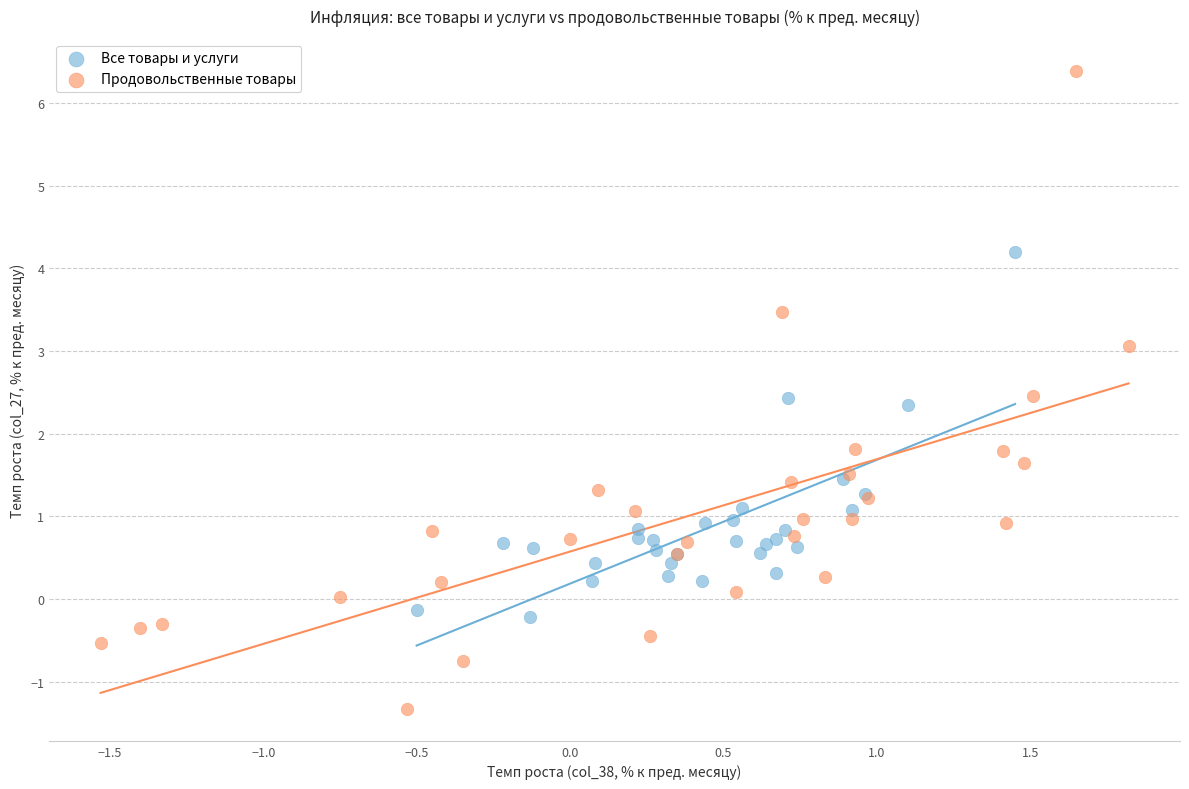

Which series reaches the maximum Y coordinate?

Продовольственные товары